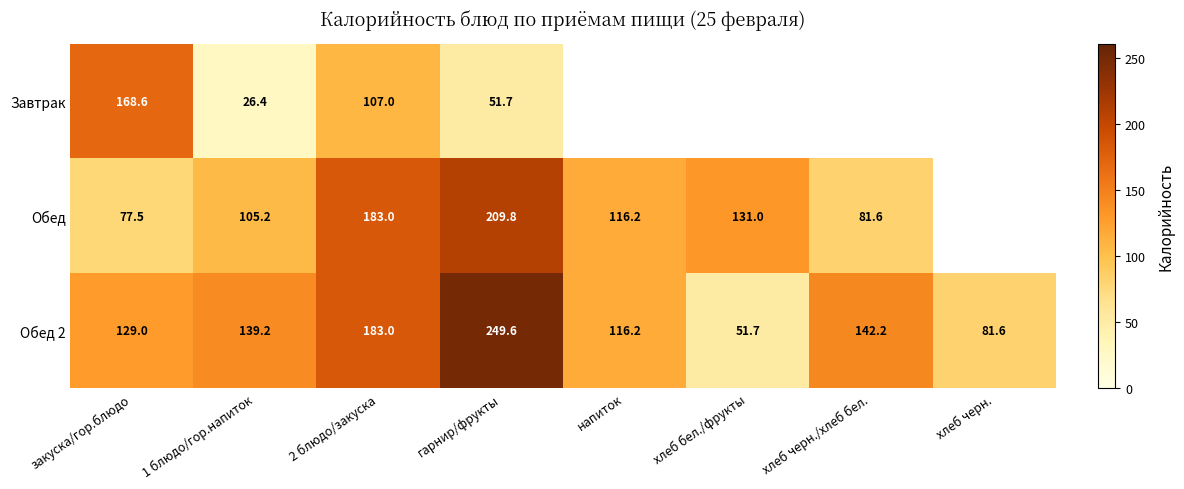

At гарнир/фрукты, list the series in order from largest to smallest.

Обед 2, Обед, Завтрак